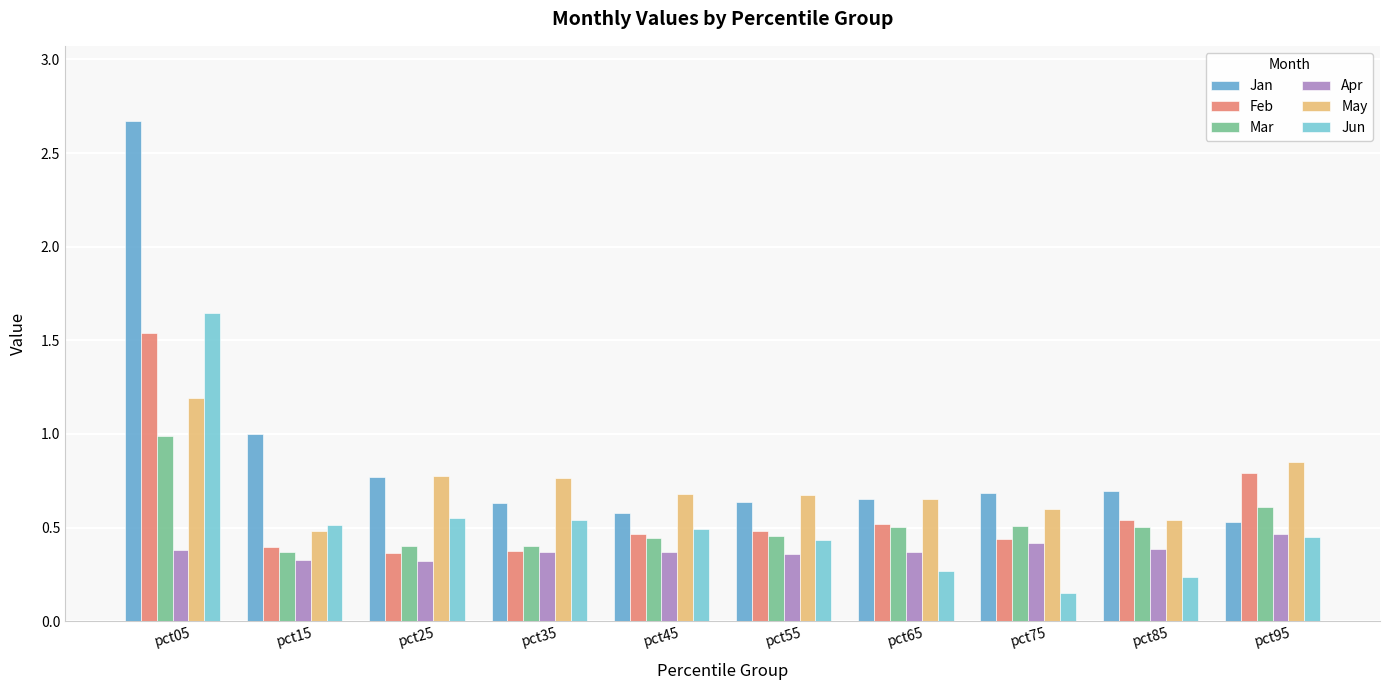

How many categories are shown in the chart?

10